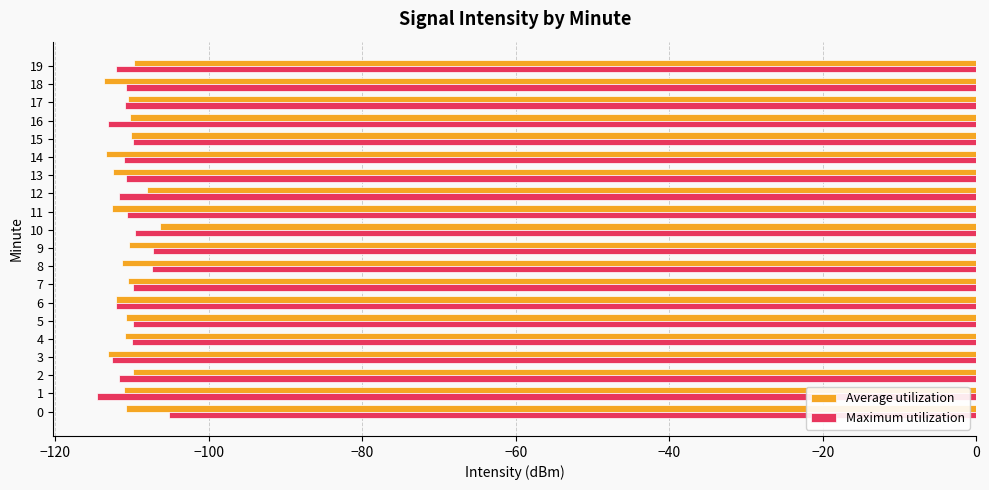

The value of Maximum utilization at 6 is -201.8. True or false?

False